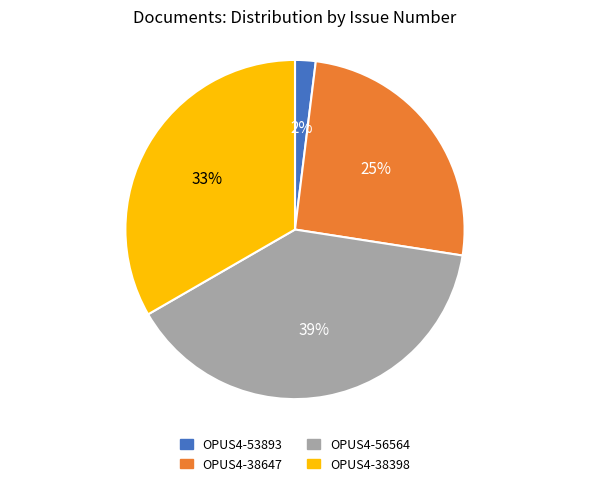

What is the ratio of the value at OPUS4-38647 to the value at OPUS4-38398?

0.8